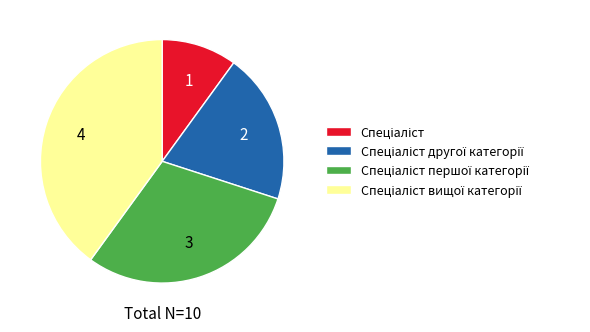

Does any single category account for the majority?

No